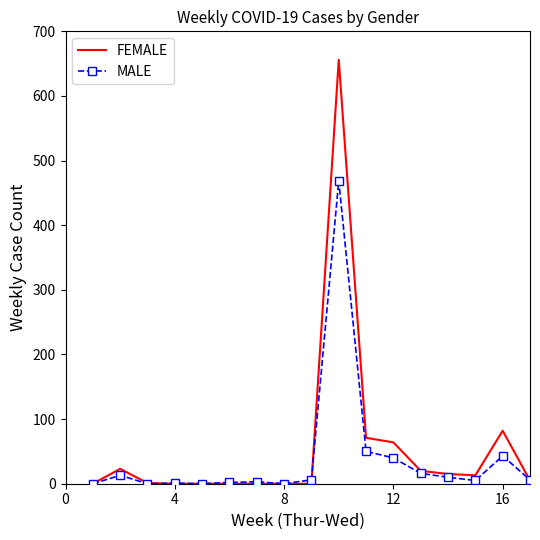

Which series has the largest range (max minus min)?

FEMALE